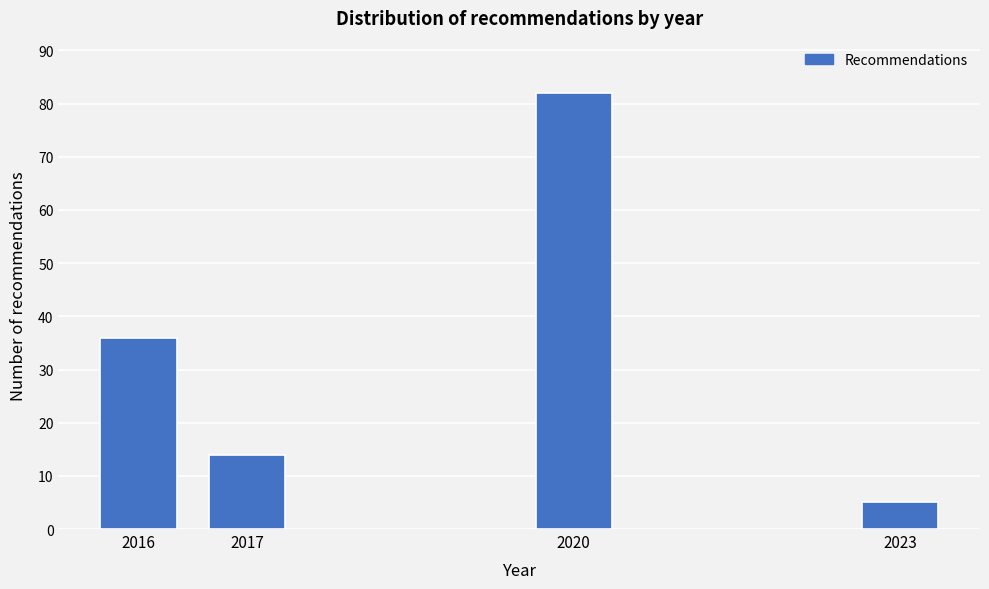

Reading left to right, transcribe all the data shown in this chart.

36	14	82	5